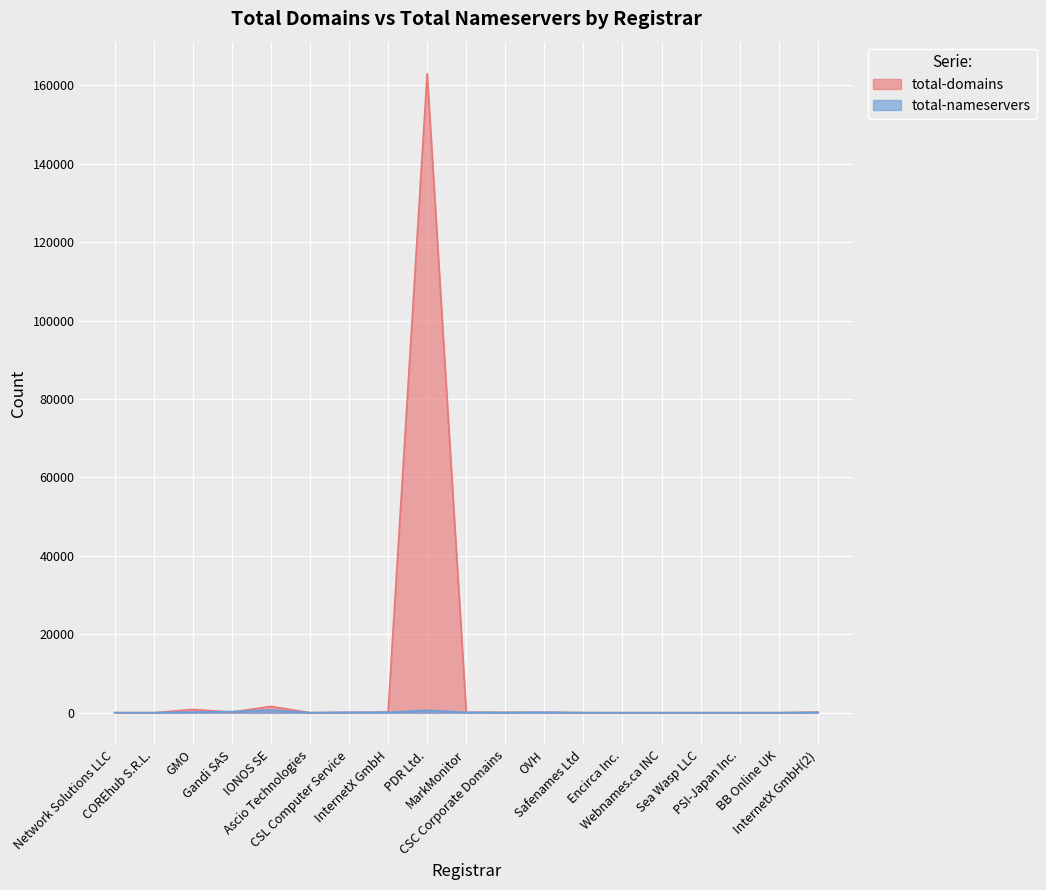

True or false: total-nameservers has more than 0 interior local peaks.

True